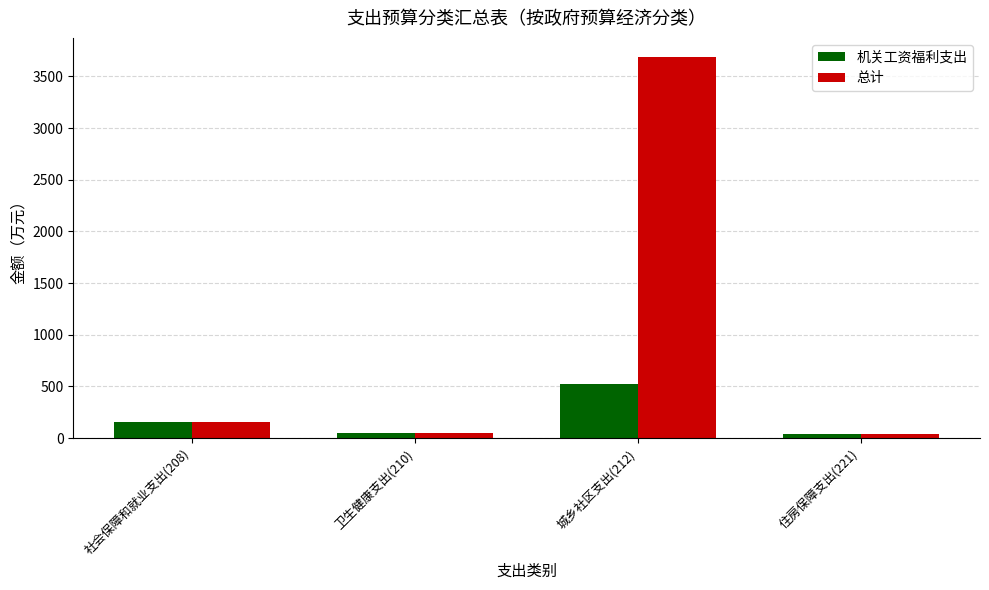

List the series in order of their peak value, highest first.

总计, 机关工资福利支出